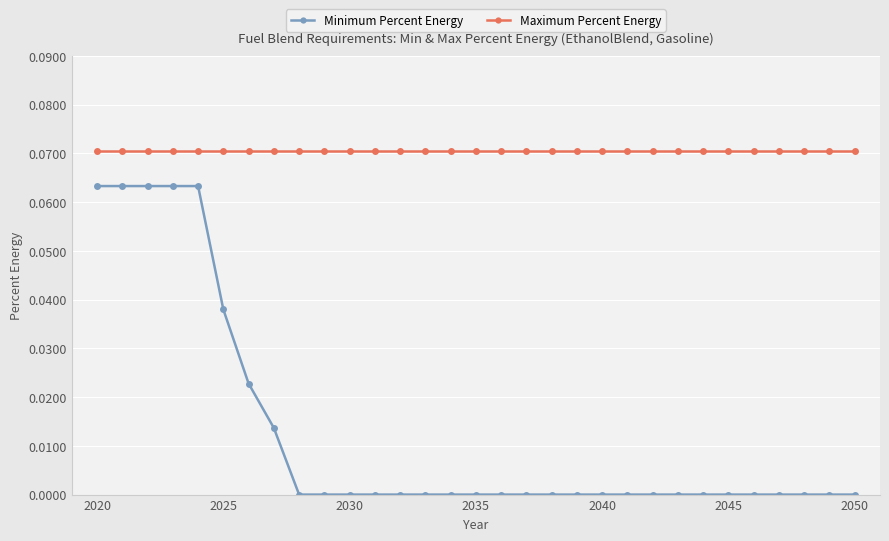

List the series in order of their peak value, highest first.

Maximum Percent Energy, Minimum Percent Energy